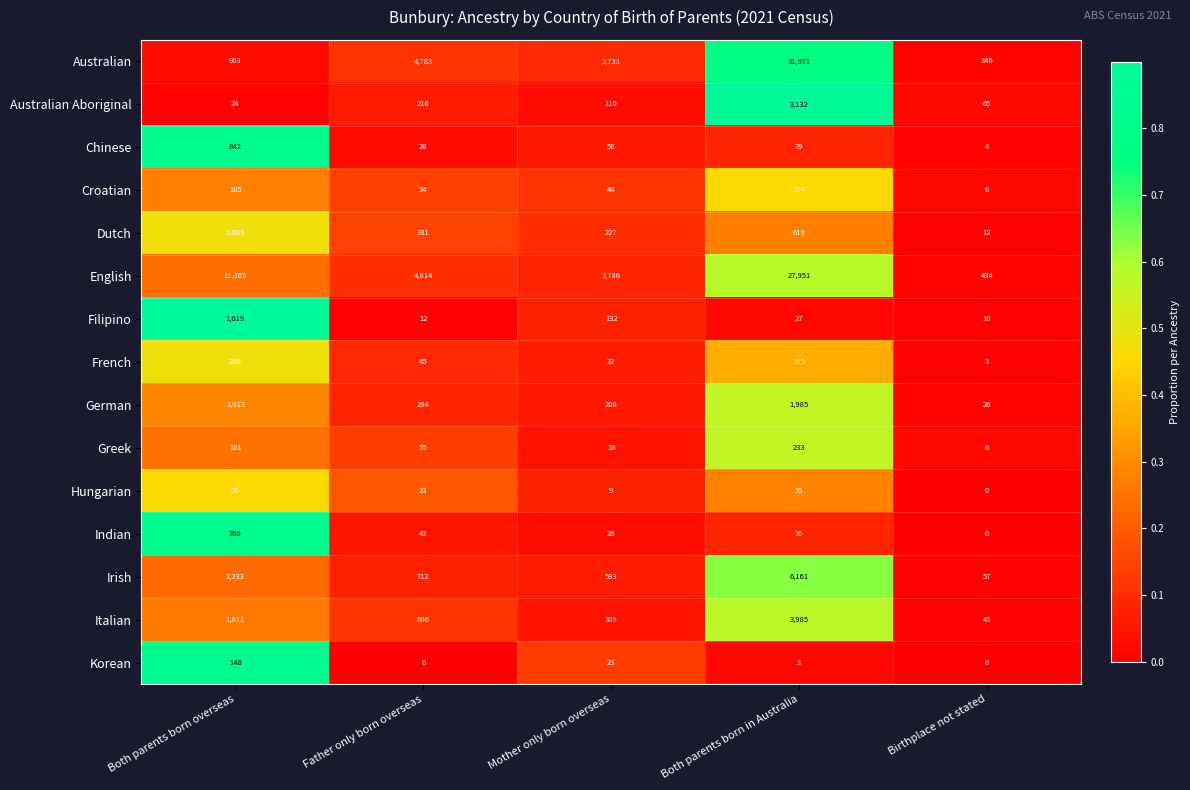

What is the spread (max minus min) of values at Mother only born overseas?

3777